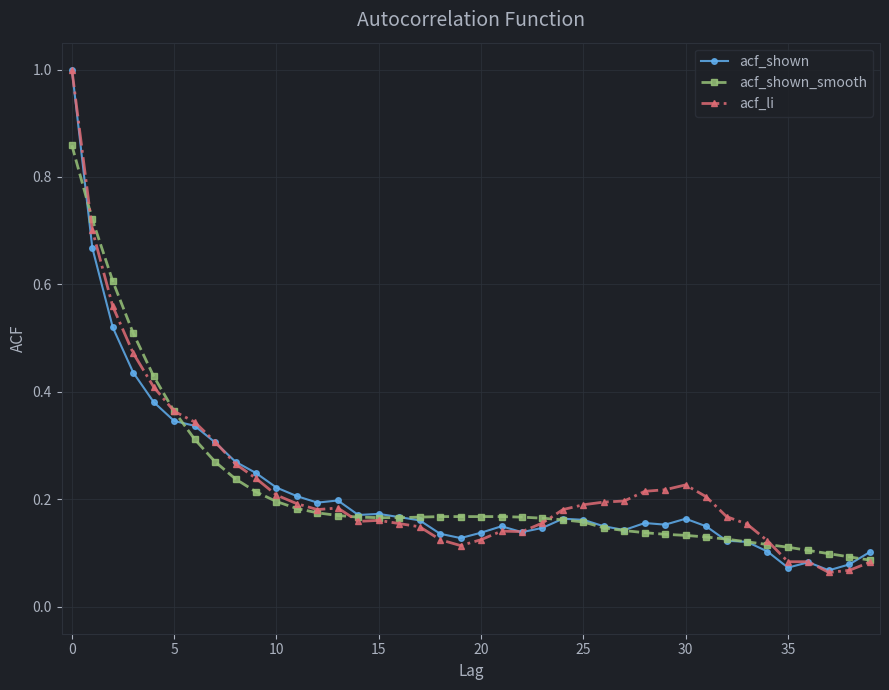

What is the maximum value for acf_li?

1.0